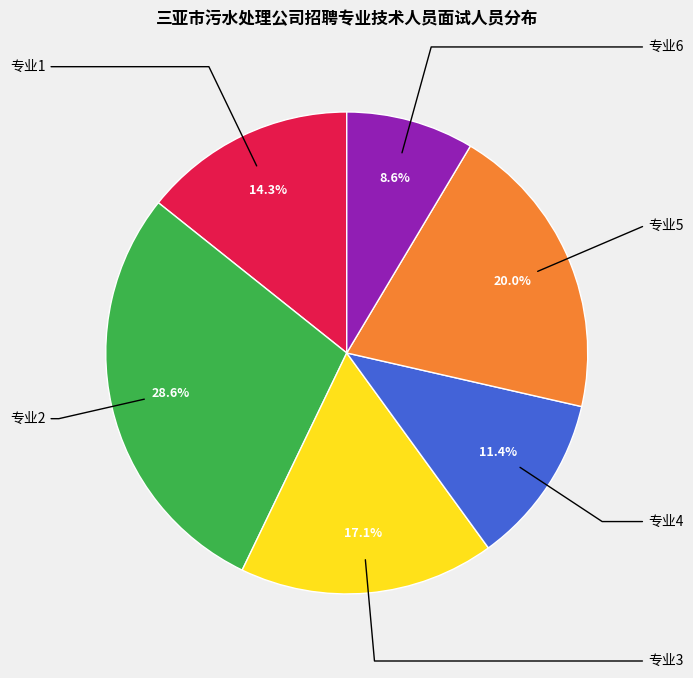

Does any single category account for the majority?

No